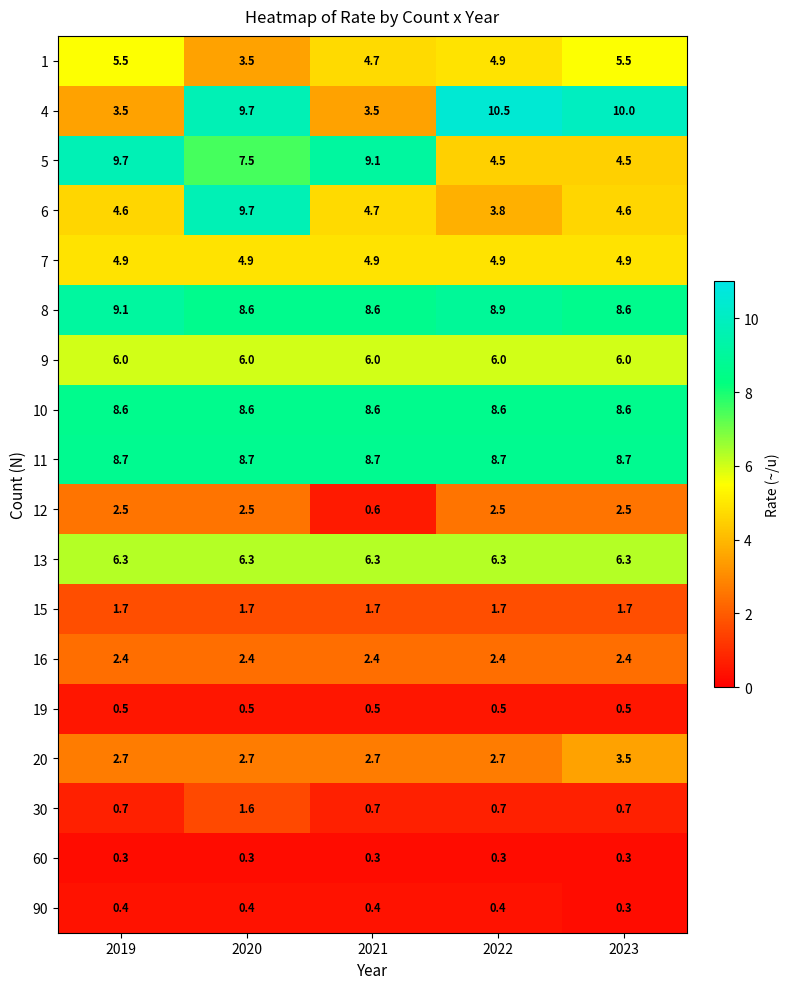

True or false: 16 has a value of 3.2 at 2021.

False